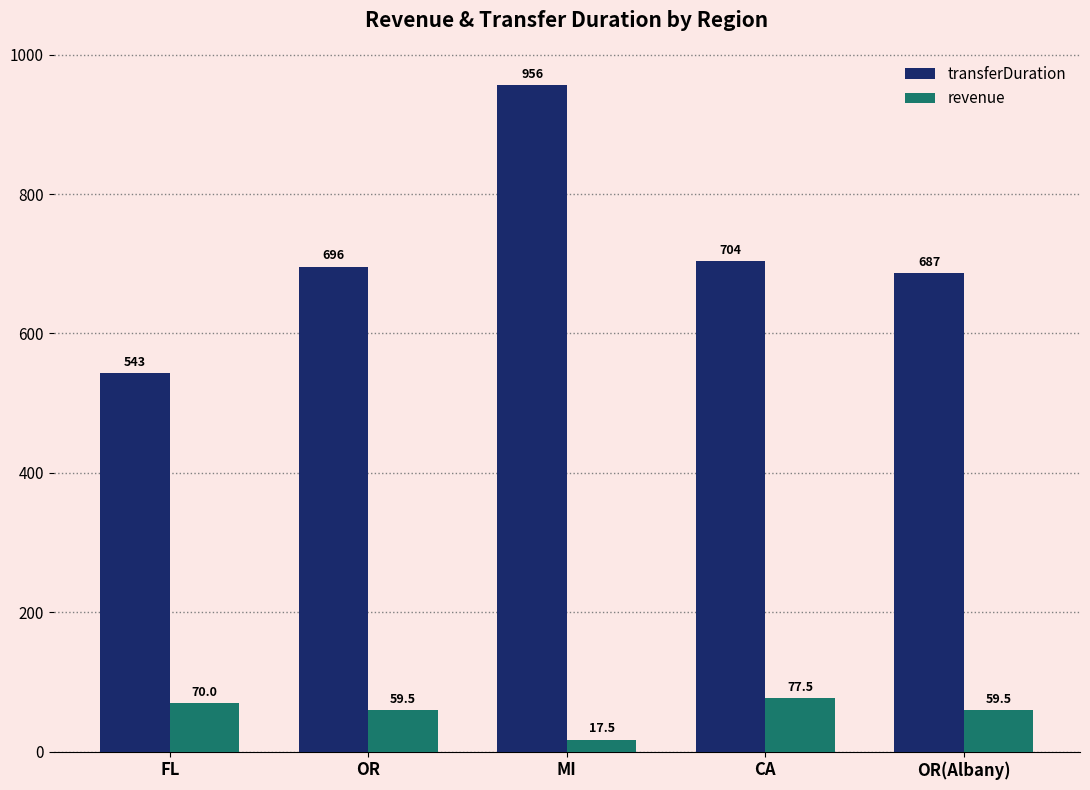

How many bars are there in each group?

2